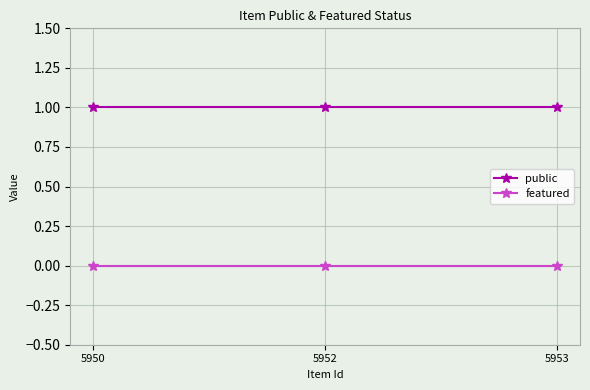

How many distinct data groups are displayed?

2